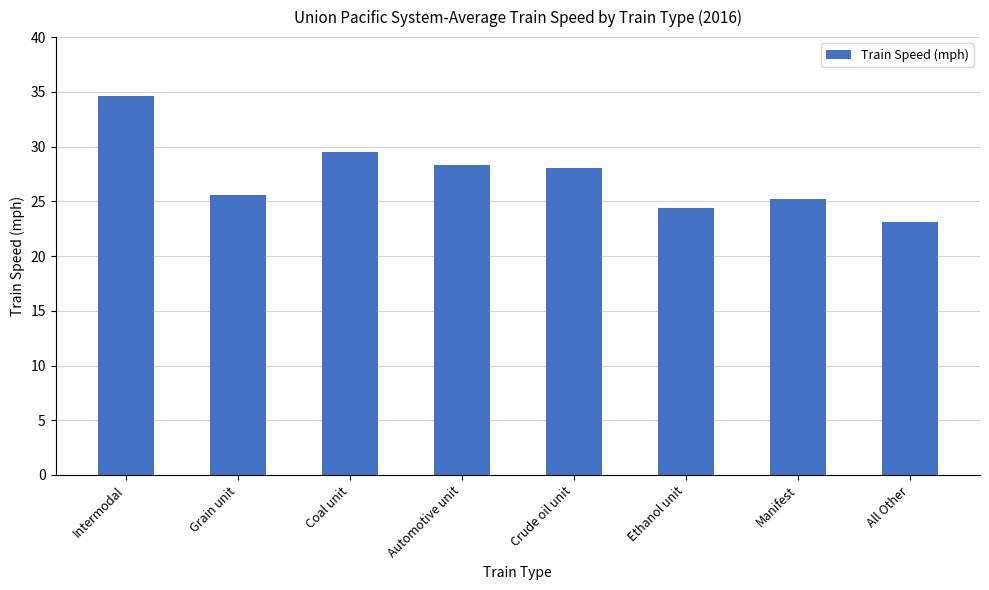

How many bars are there in total?

8